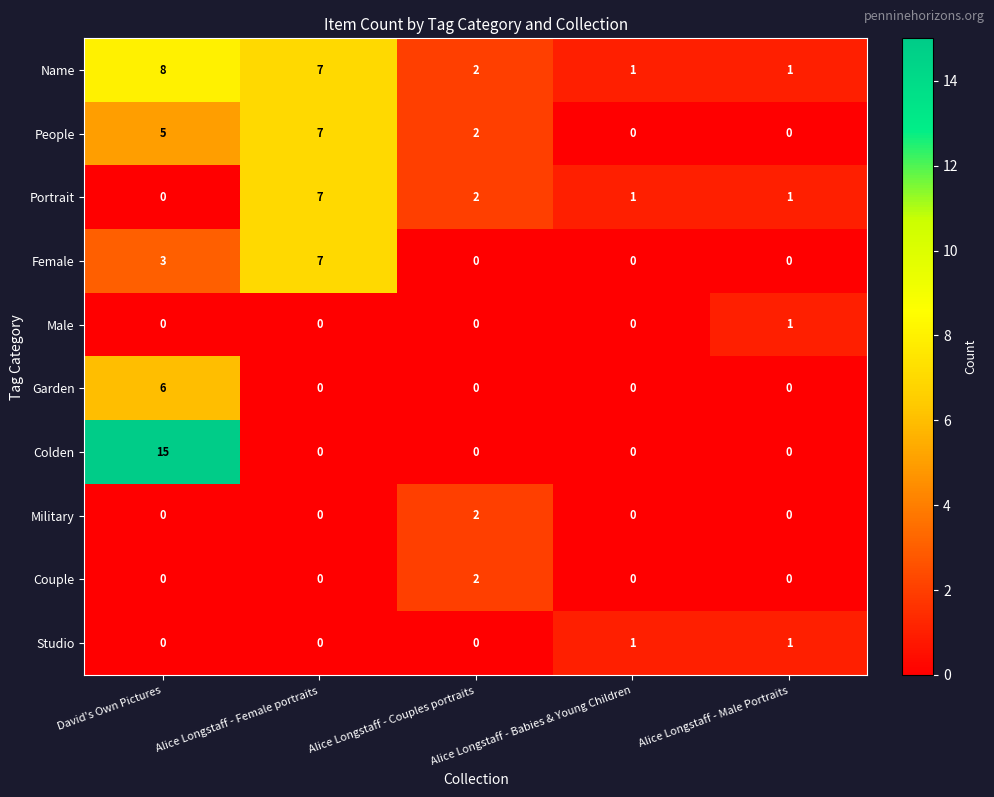

What is the difference between the maximum and second lowest values in the Garden series?

6